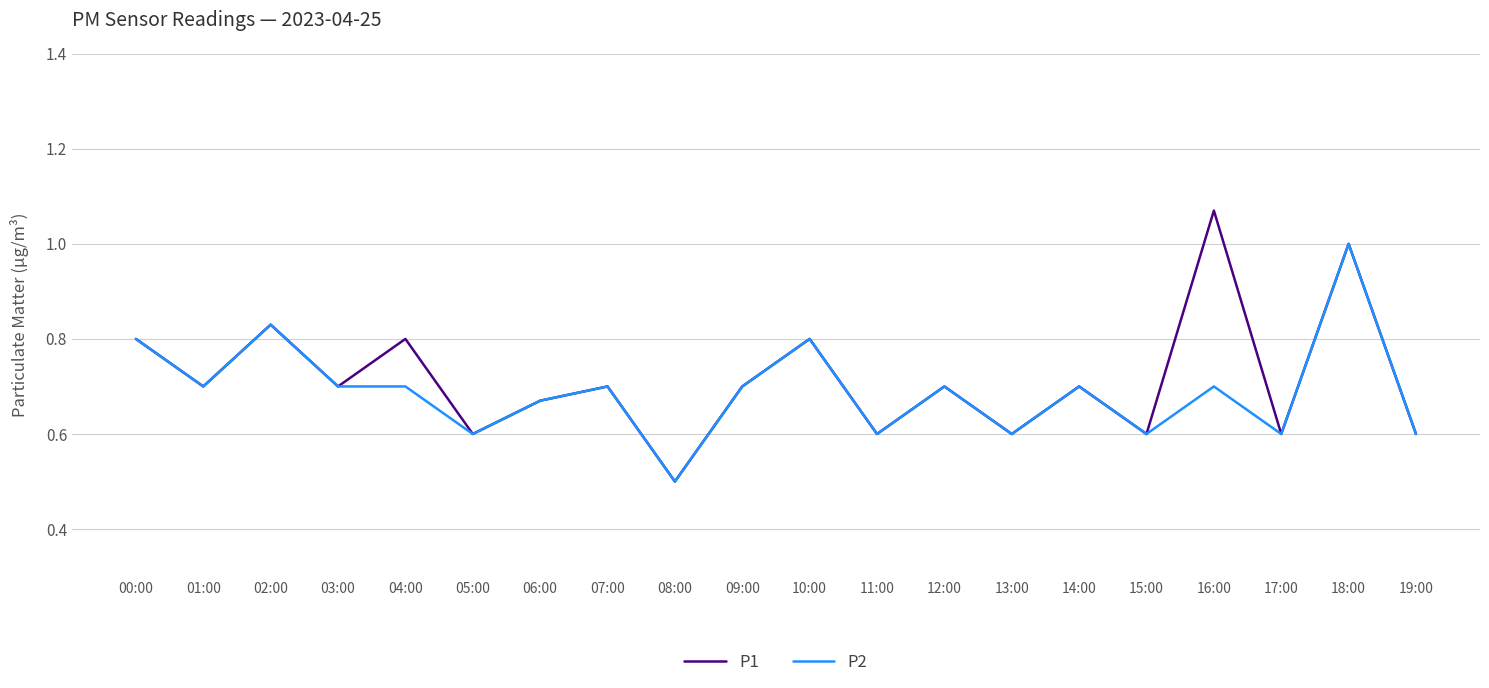

True or false: P2 has a value of 0.7 at 01:00.

True